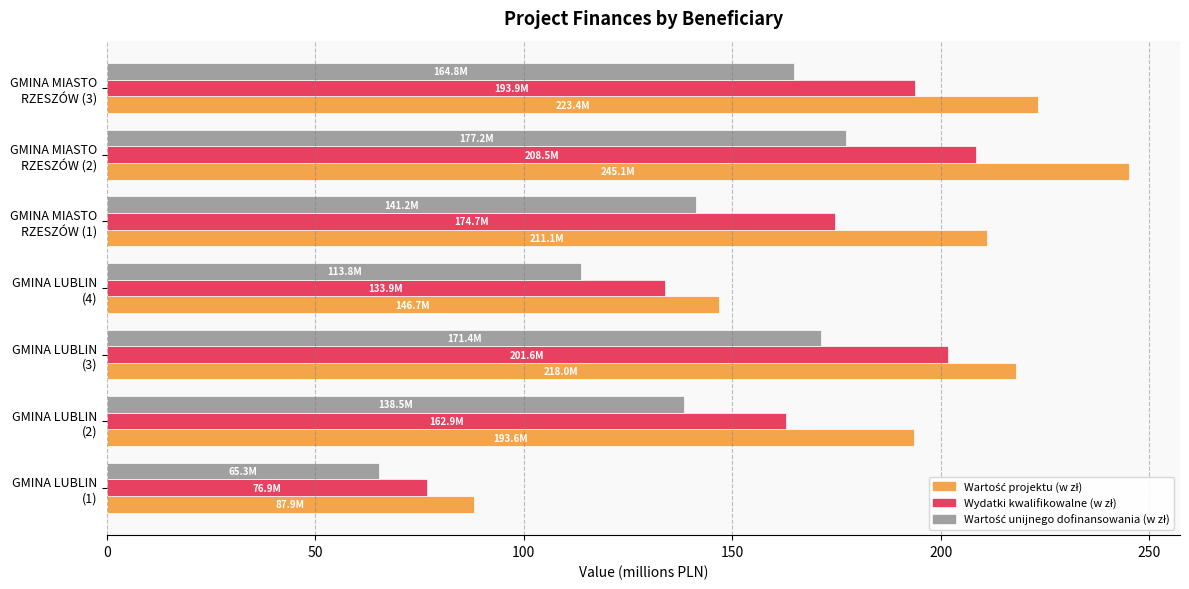

What is the minimum value shown in the chart?

65.3